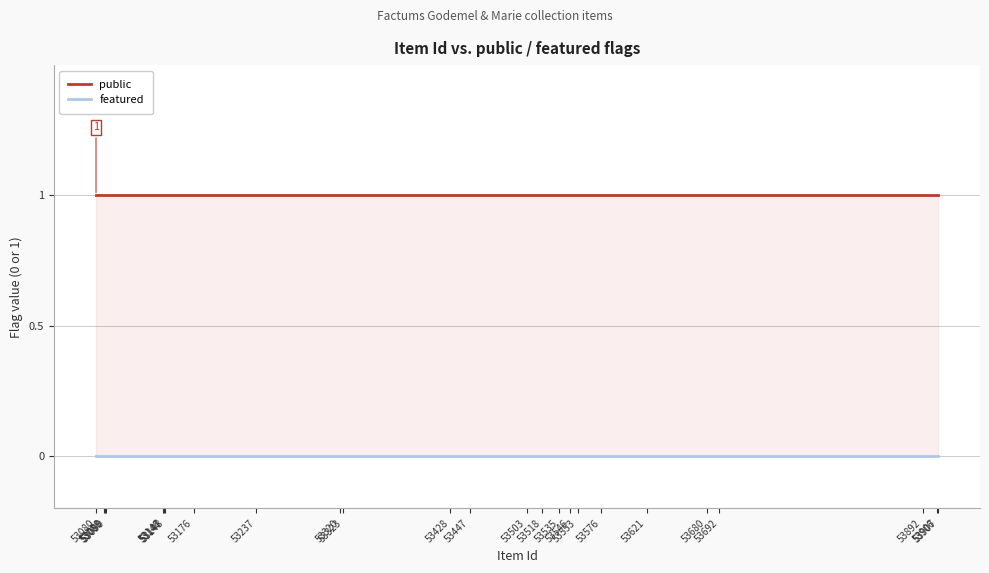

Reading left to right, transcribe all the data shown in this chart.

public: 1	1	1	1	1	1	1	1	1	1	1	1	1	1	1	1	1	1	1	1	1	1	1	1	1
featured: 0	0	0	0	0	0	0	0	0	0	0	0	0	0	0	0	0	0	0	0	0	0	0	0	0